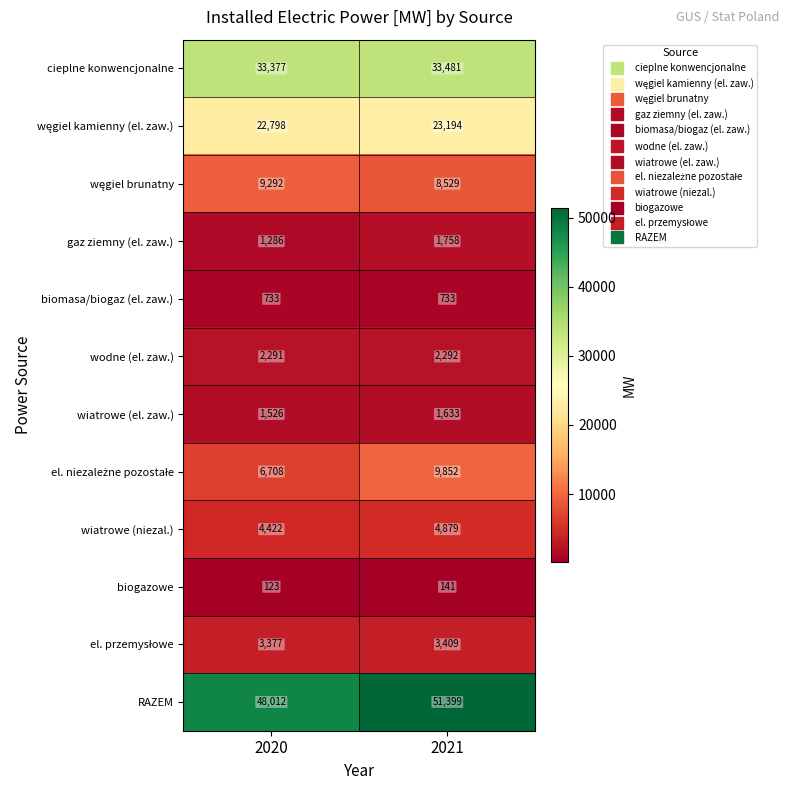

Which label corresponds to the largest value in the chart?

2021